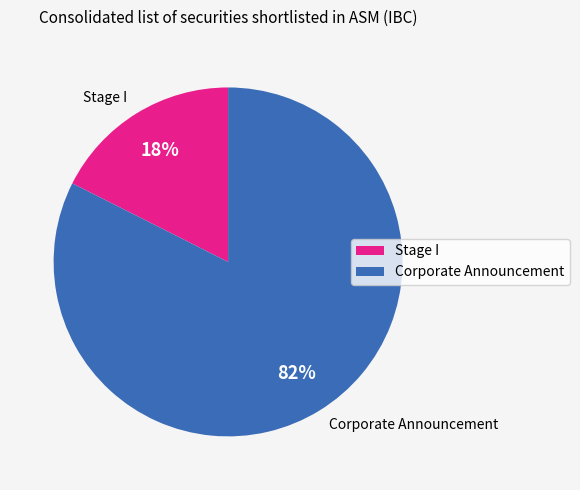

How many slices are in this pie chart?

2